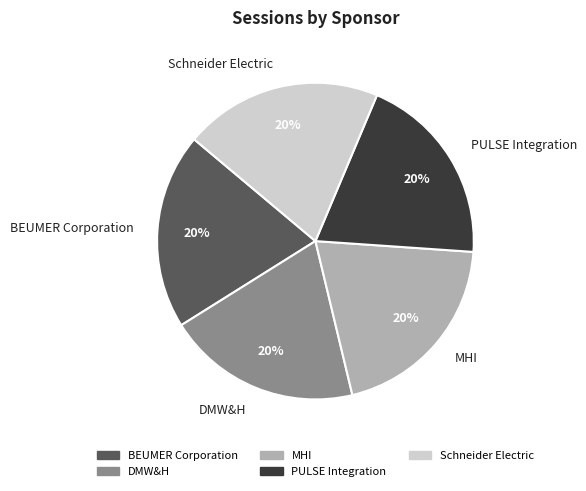

The Schneider Electric slice represents 33% of the pie. True or false?

False